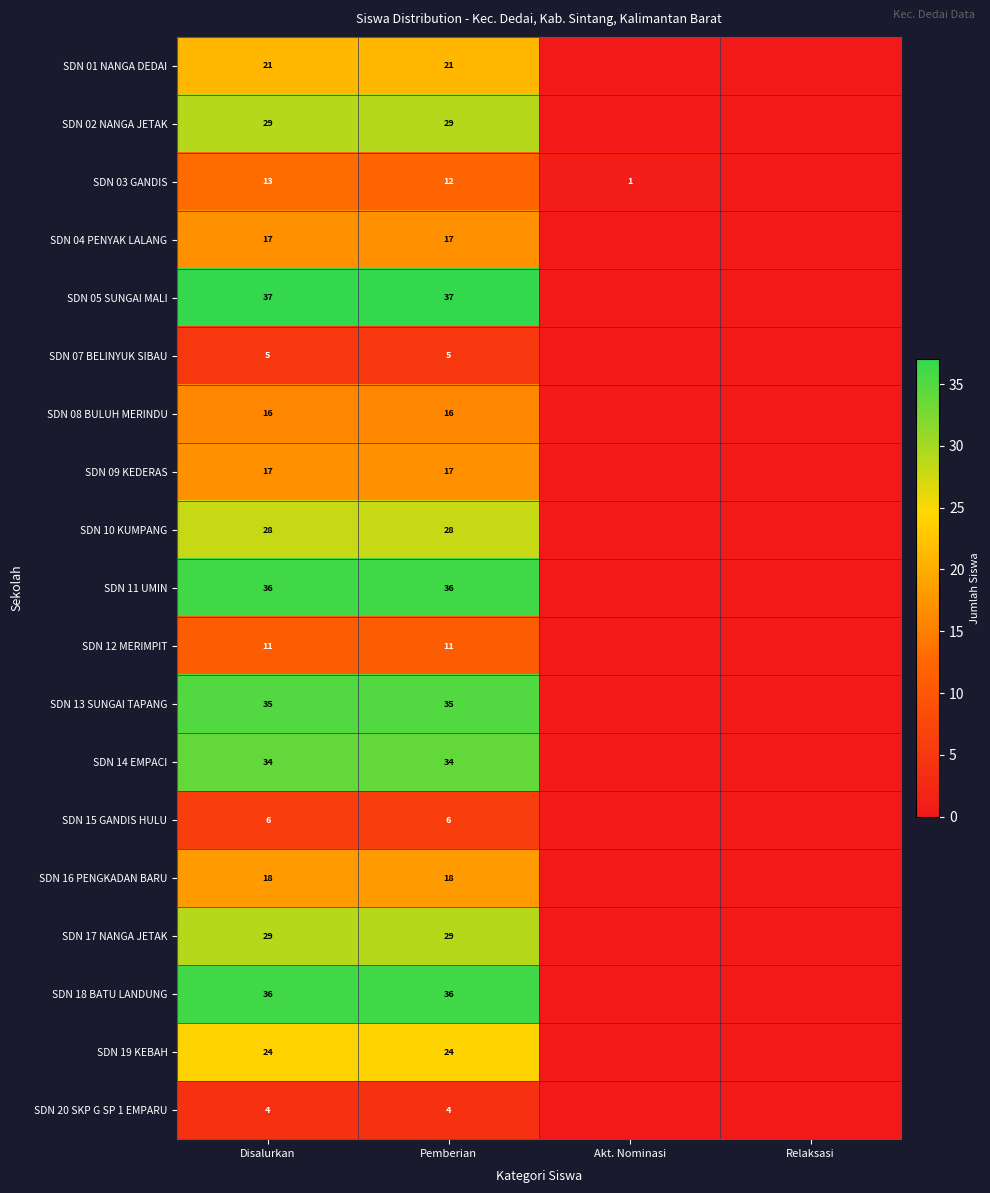

What is the total value across all series at Pemberian?

415